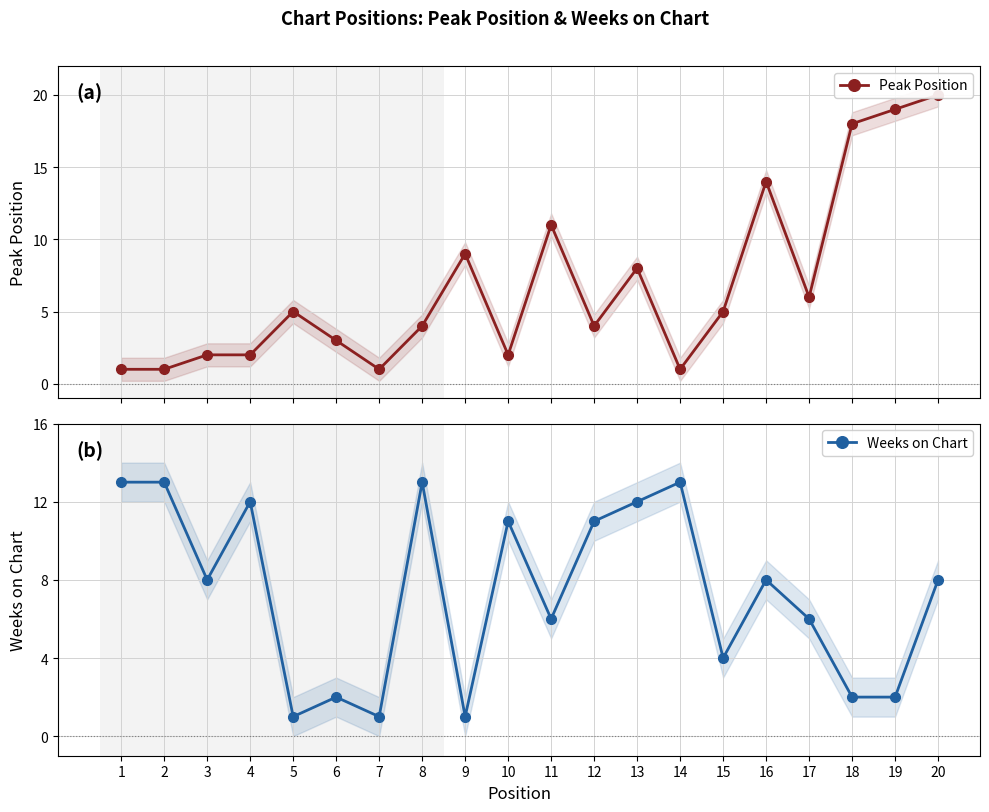

Rank the series by their maximum value, from highest to lowest.

Peak Position, Weeks on Chart